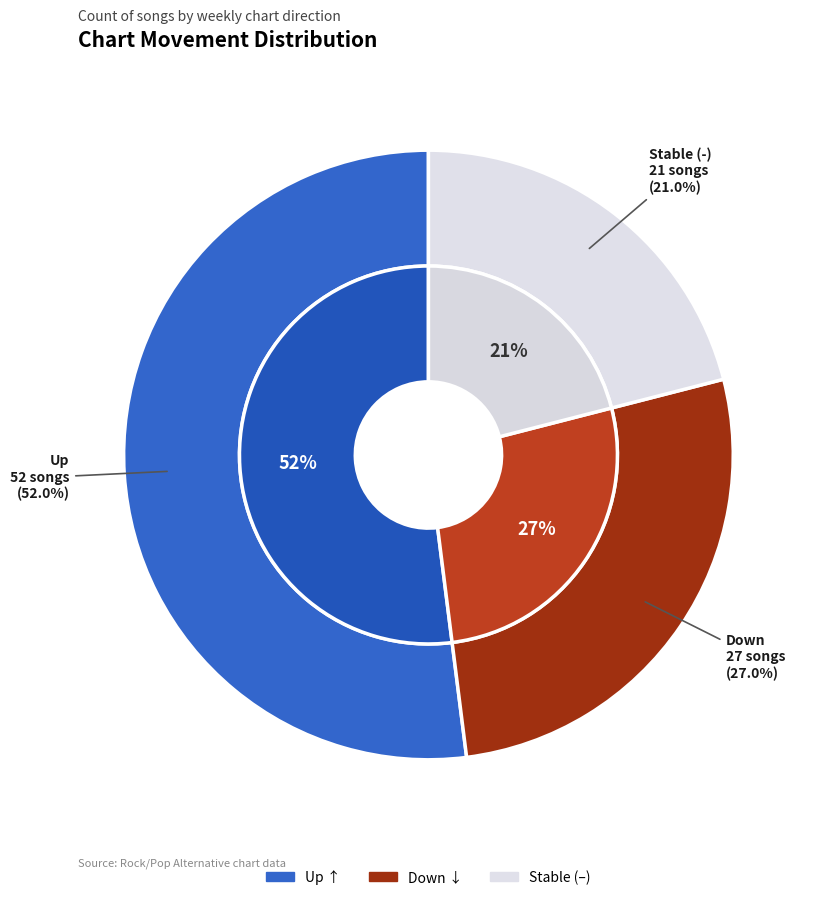

Which has a higher value, up or -?

up